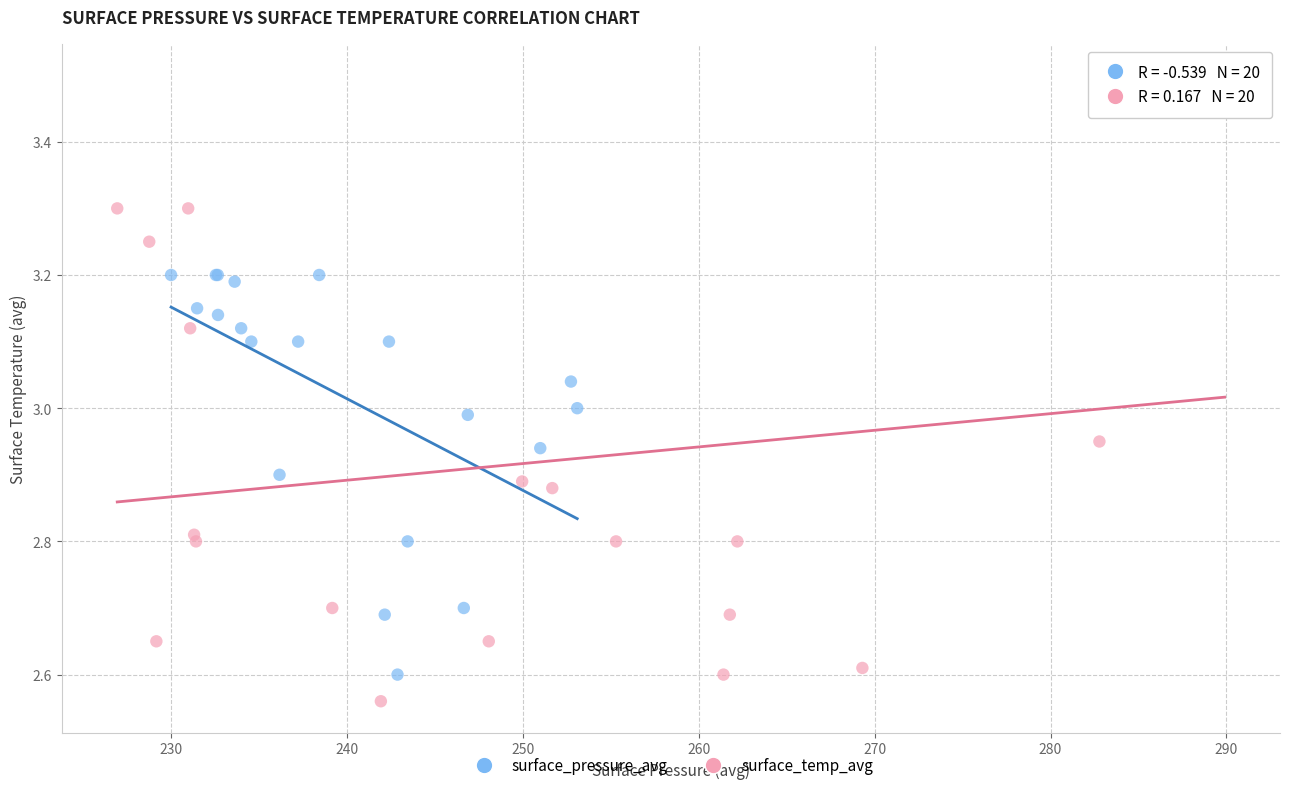

Which series has the widest spread of Y values?

surface_temp_avg